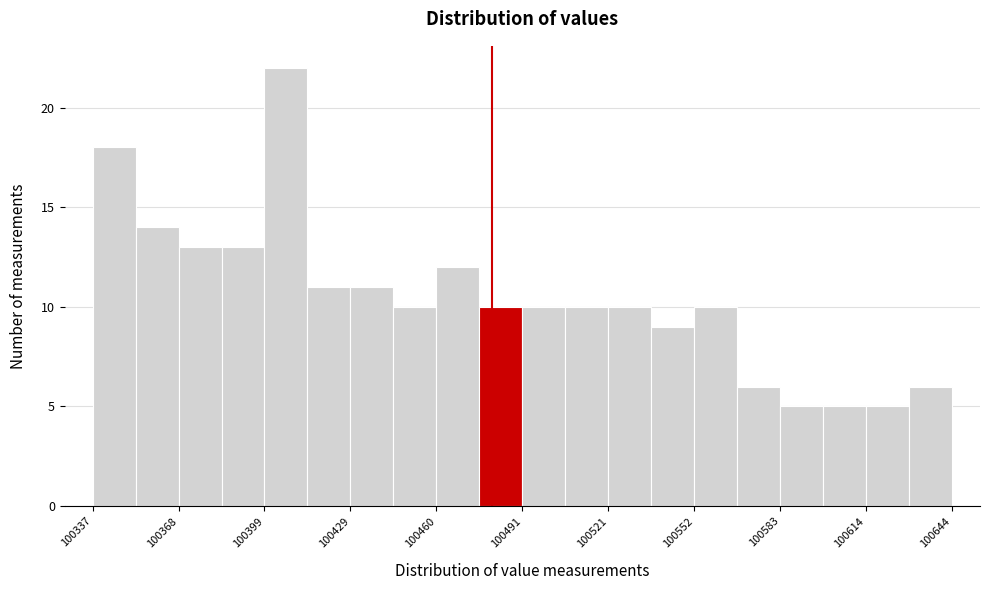

Around what value on the x-axis is the tallest bar? Give the approximate position of its centre, as read against the axis.

100405